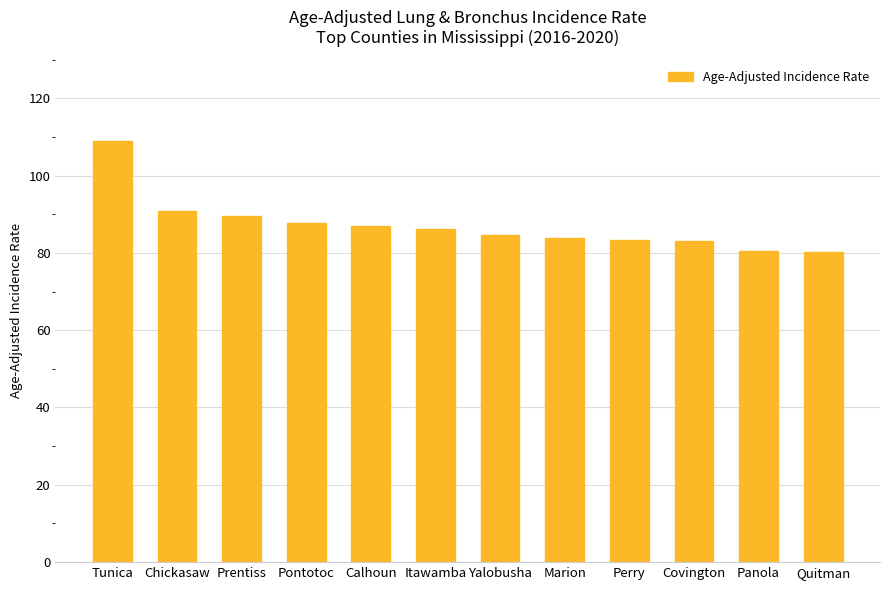

What is the ratio of the value at Panola to the value at Perry?

1.0